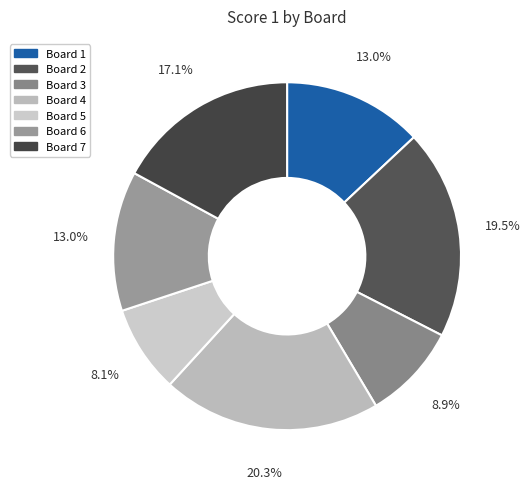

Is there any slice that represents more than half of the pie?

No